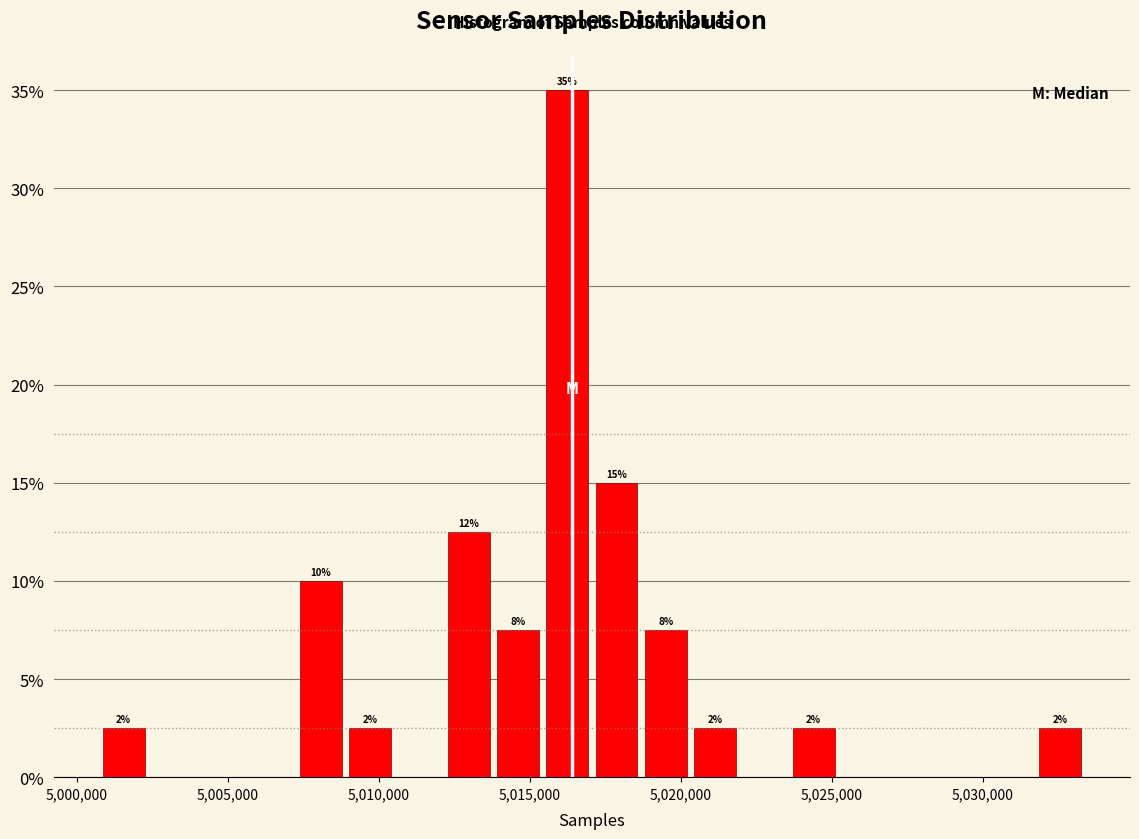

Read against the x-axis, roughly where is the centre of the tallest bar?

5016000